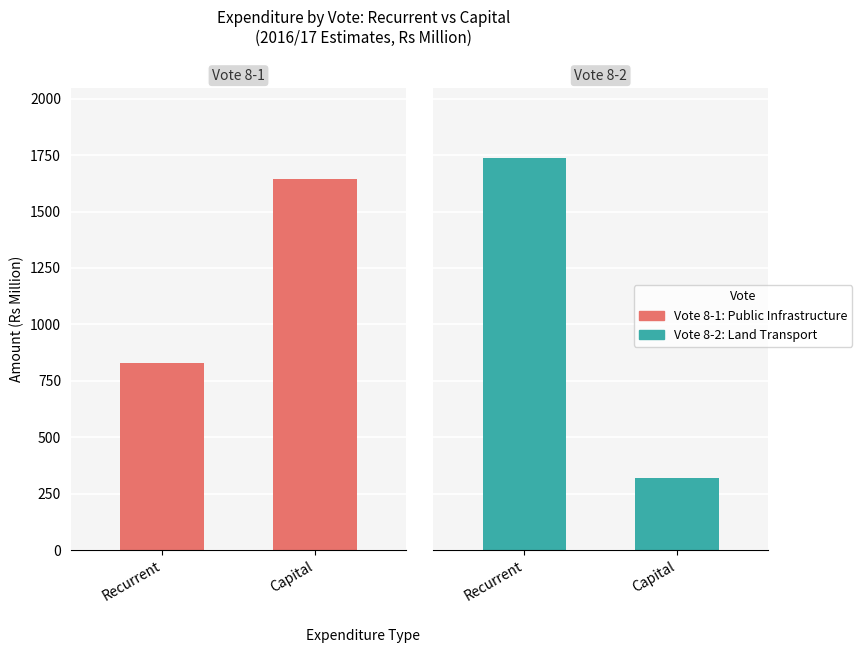

Which series has the largest total across all categories?

Vote 8-1